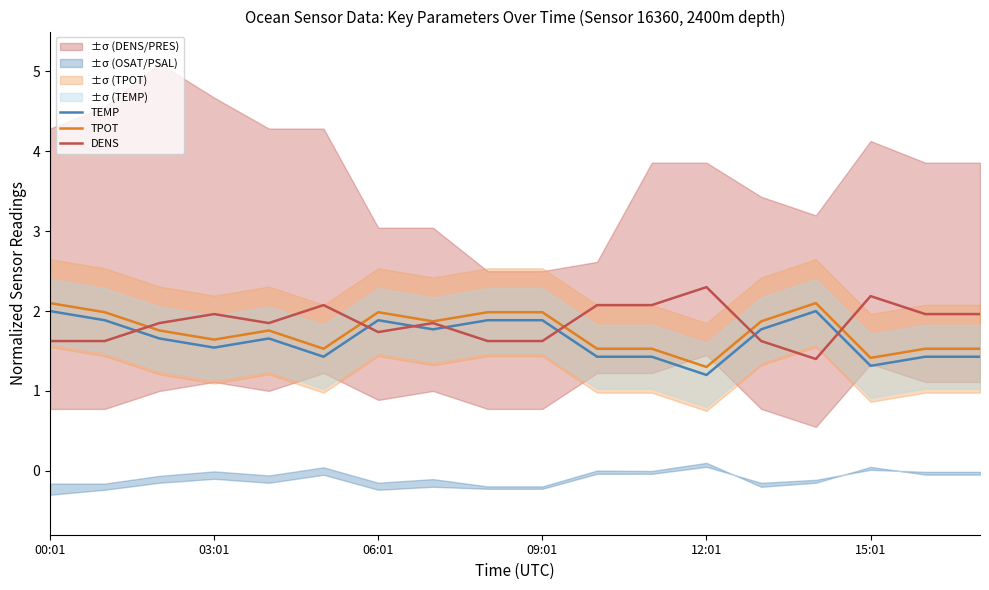

How many times do TPOT and DENS cross each other?

5